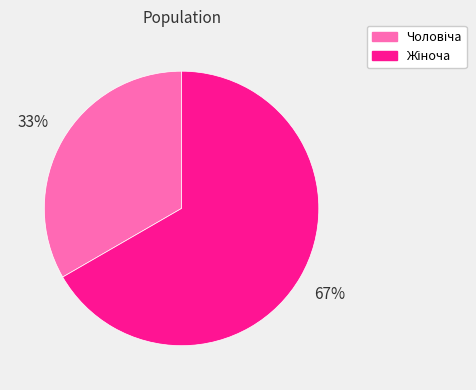

To the nearest percent, what is the average slice percentage?

50%